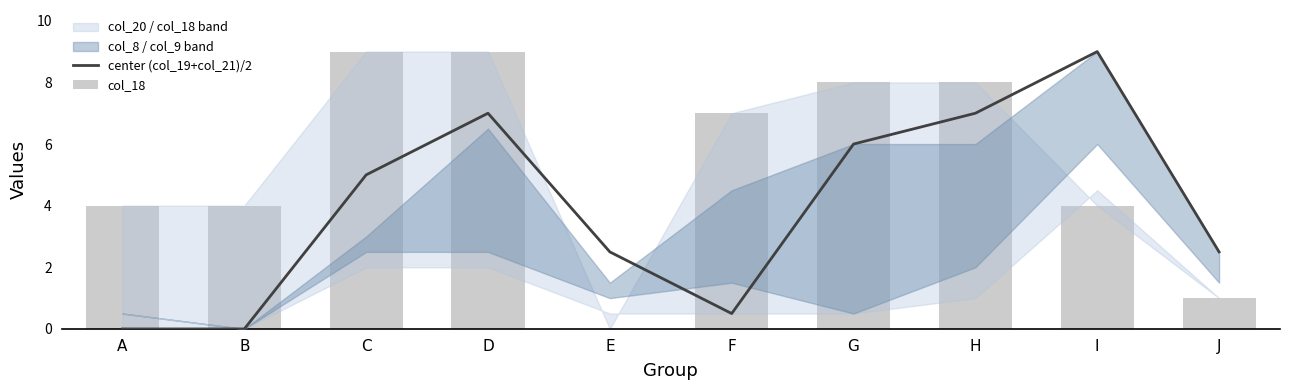

Which series has the largest range (max minus min)?

center (col_19+col_21)/2